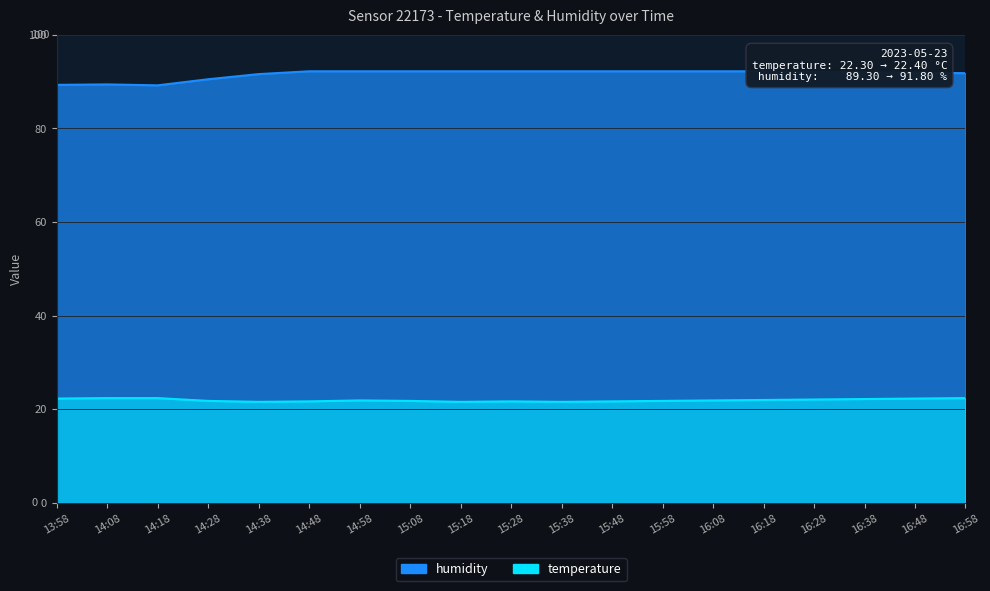

At which label is temperature closest to 22?

16:18